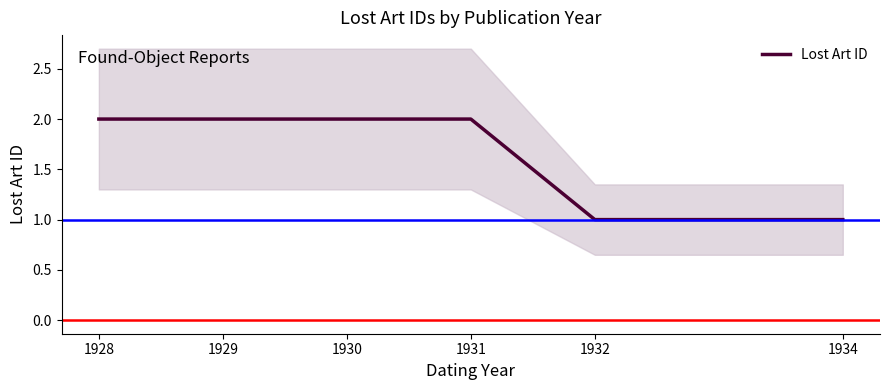

What is the change in value from 1930 to 1934?

-1